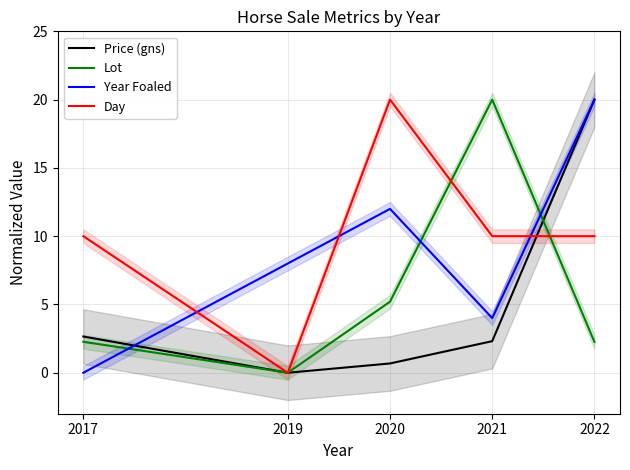

How many series are shown in this chart?

4